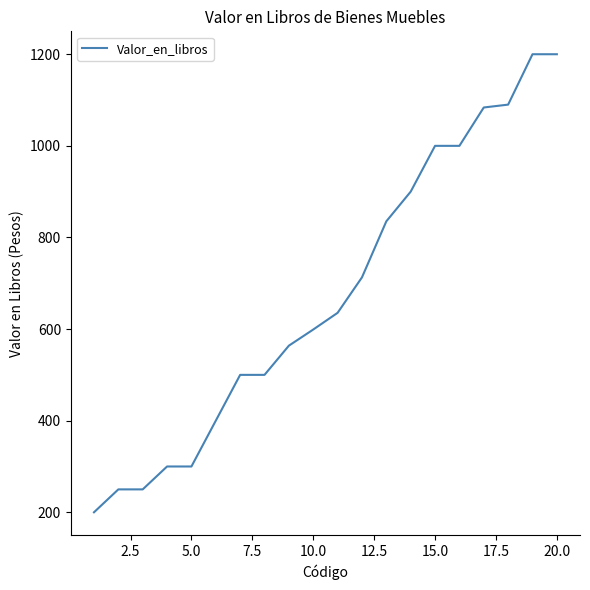

How many categories are shown in the chart?

20